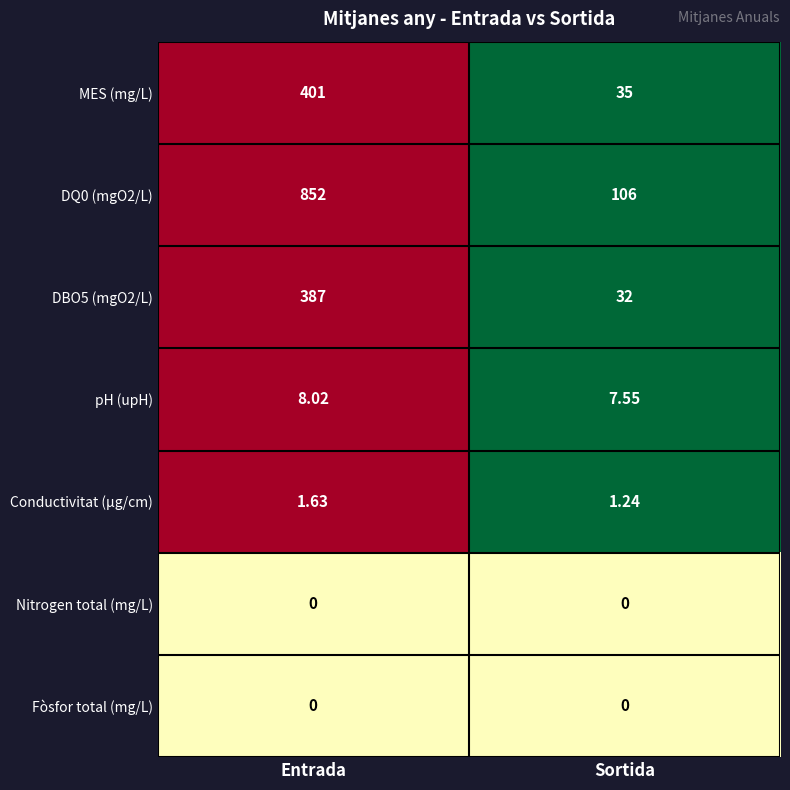

Where does the pH (upH) series first go above 8?

Entrada